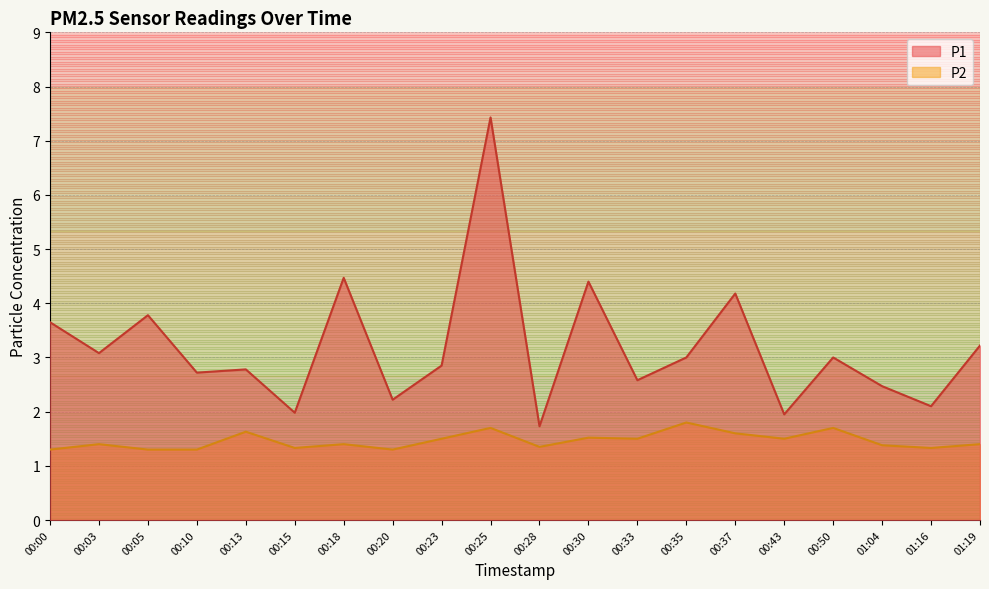

True or false: P1 and P2 intersect in this chart.

False